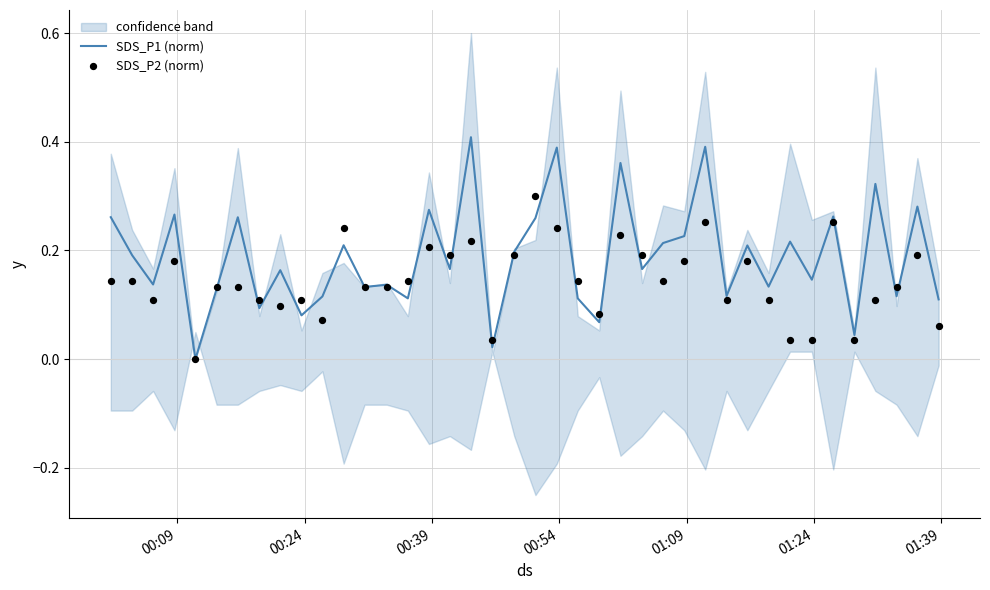

Which series has the largest total across all categories?

SDS_P1 (norm)